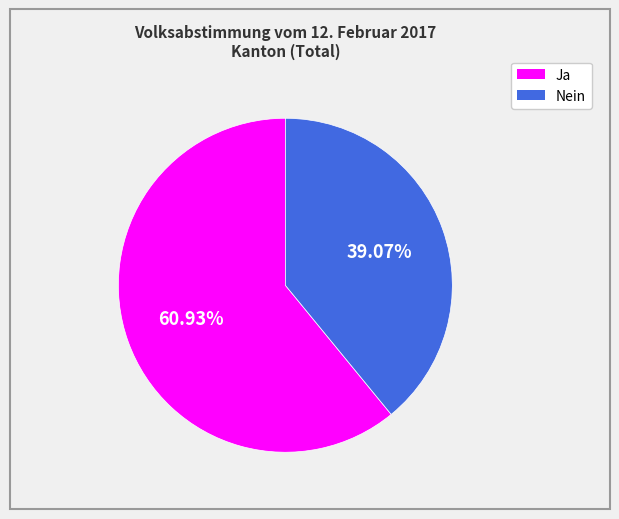

True or false: Ja accounts for 69% of the total.

False